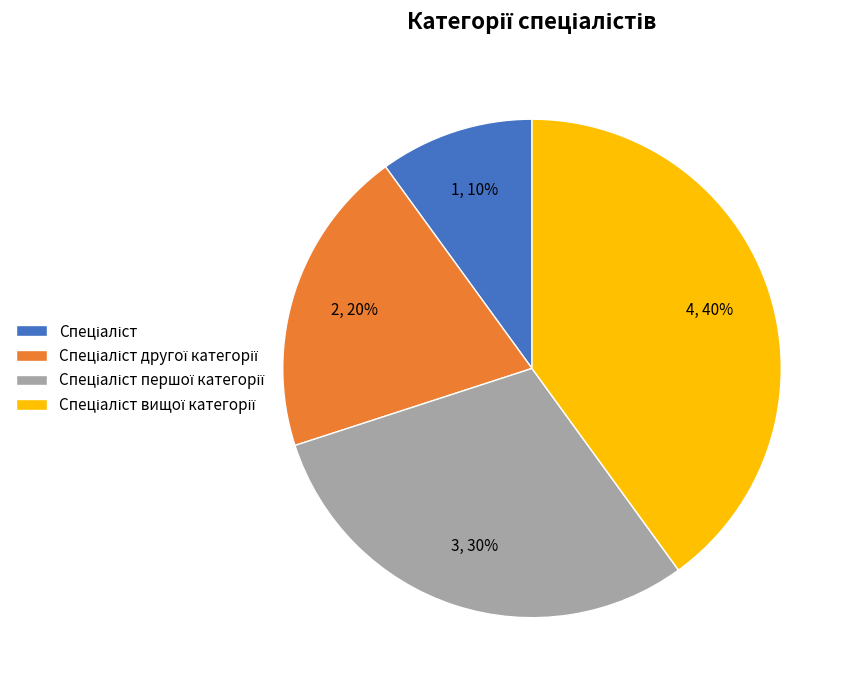

Does any single category account for the majority?

No